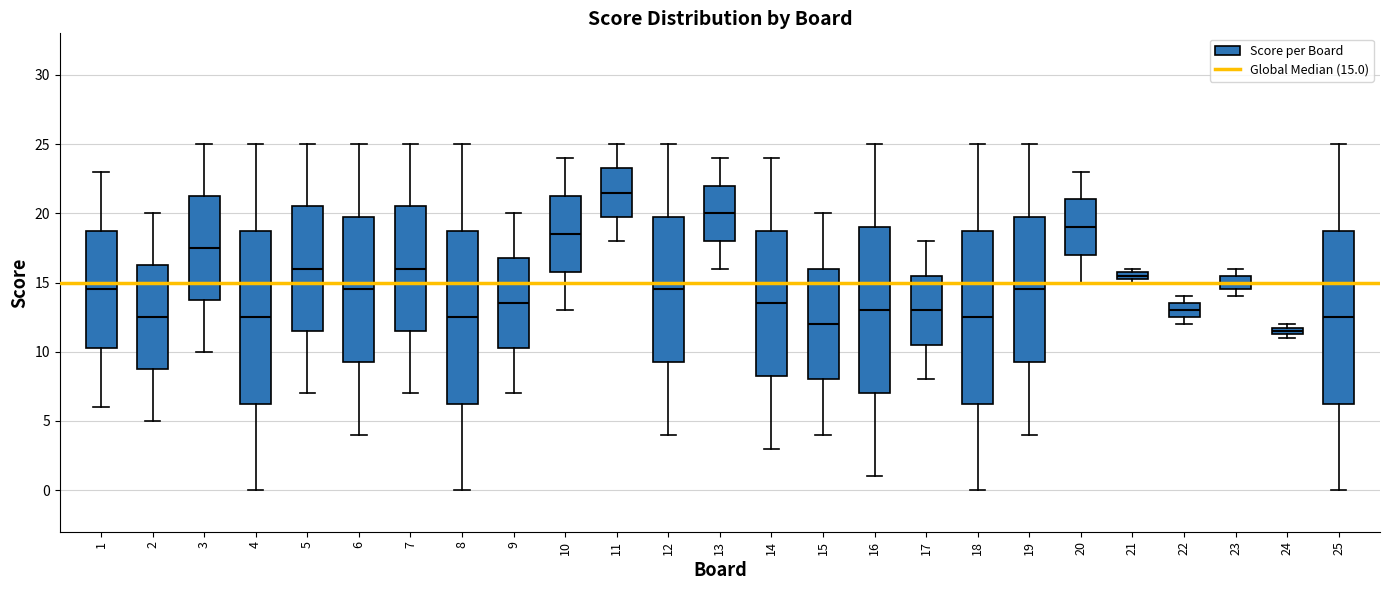

Which box's median line is the highest?

11